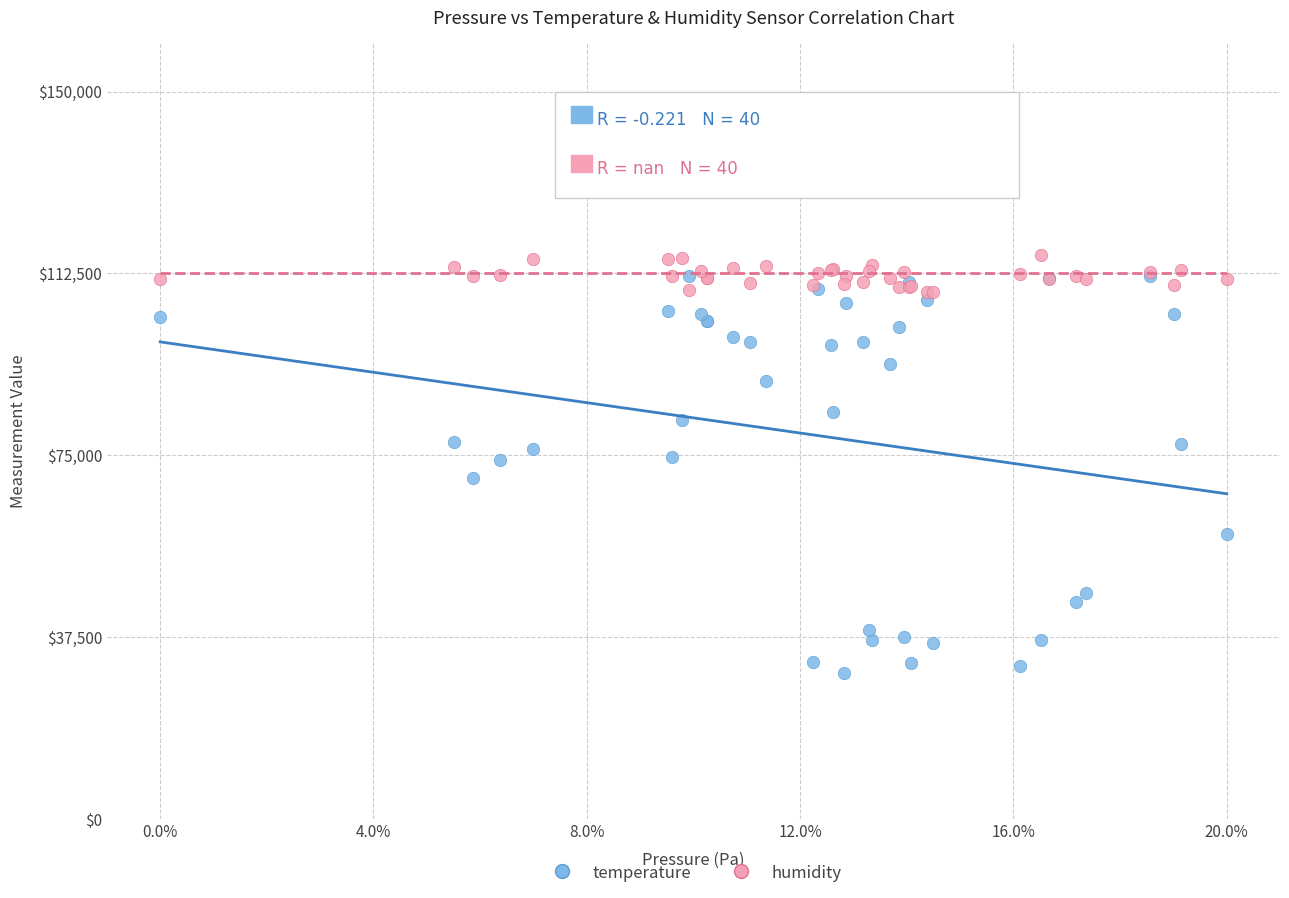

What are all the series names shown in the legend?

temperature, humidity